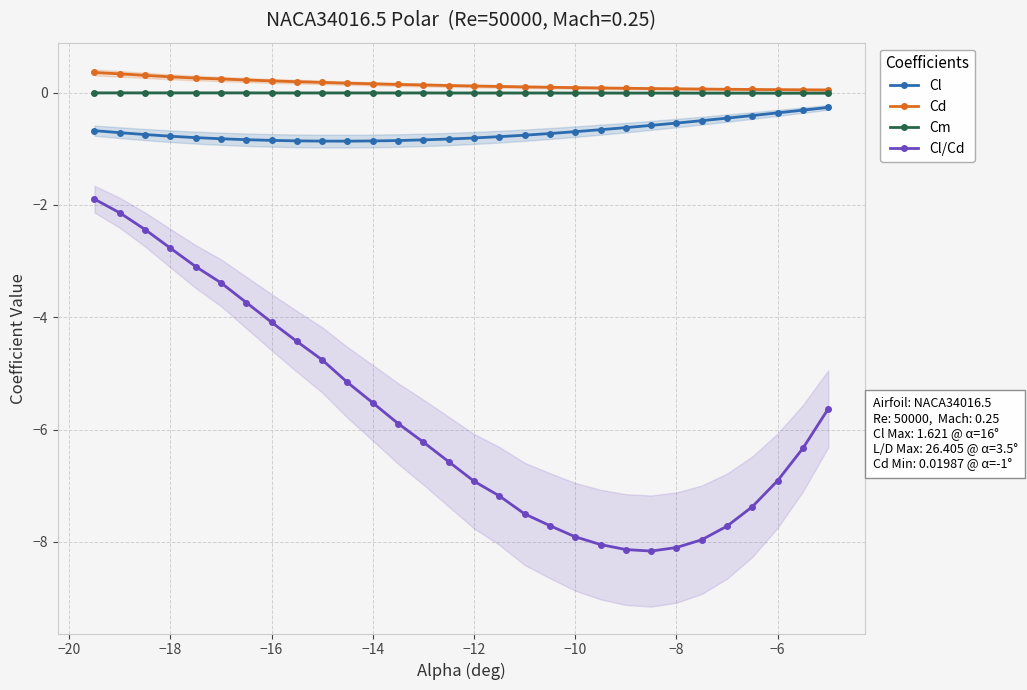

What is the value of the Cl point at the 5th from the left?

-0.8